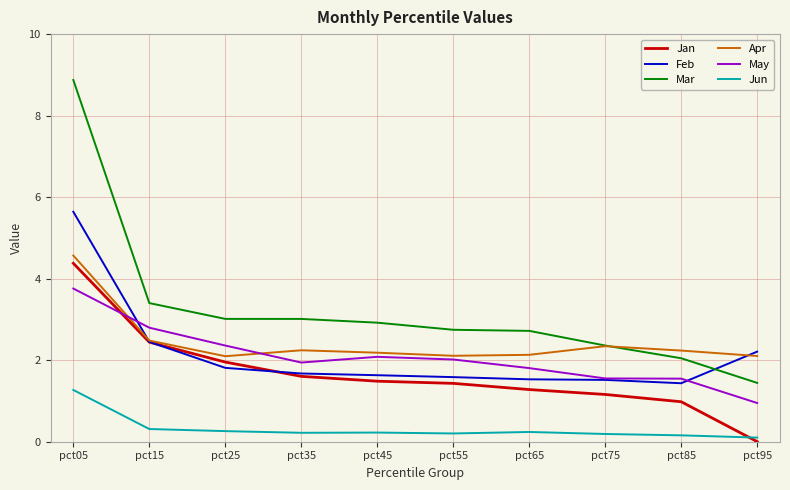

What is the highest value of the Jun series?

1.3